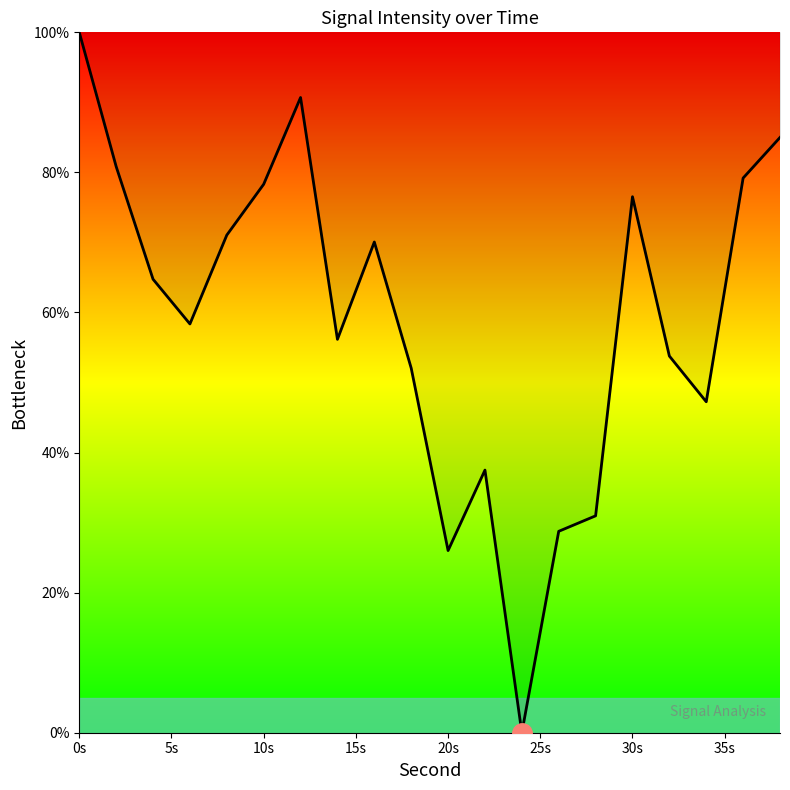

What is the greatest value displayed?

100.0